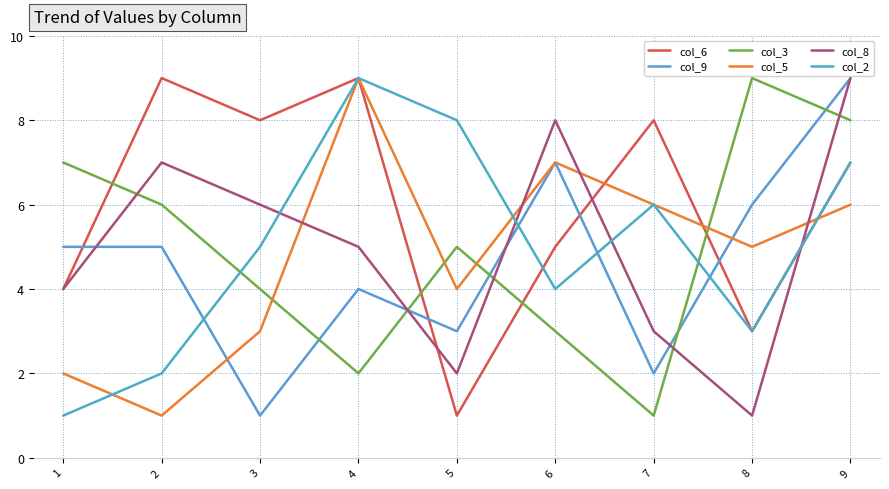

Reading left to right, extract all data points from this chart.

col_6: 4	9	8	9	1	5	8	3	7
col_9: 5	5	1	4	3	7	2	6	9
col_3: 7	6	4	2	5	3	1	9	8
col_5: 2	1	3	9	4	7	6	5	6
col_8: 4	7	6	5	2	8	3	1	9
col_2: 1	2	5	9	8	4	6	3	7